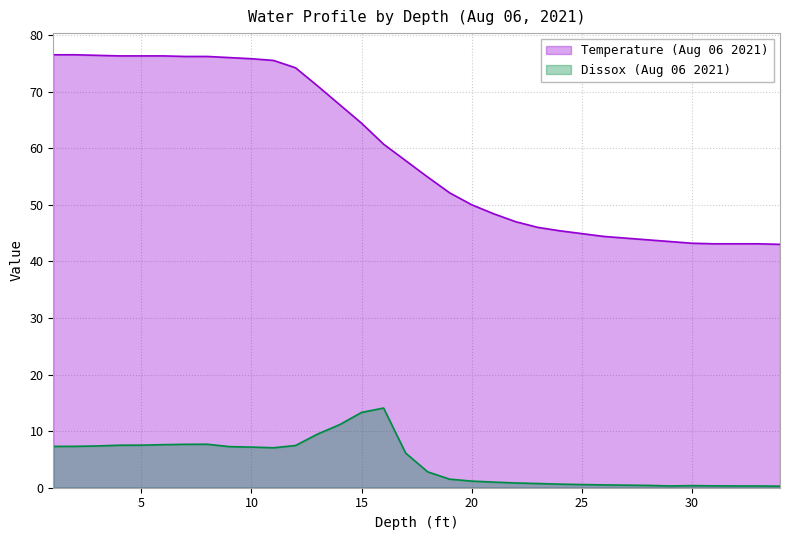

How many data points does each series have?

34